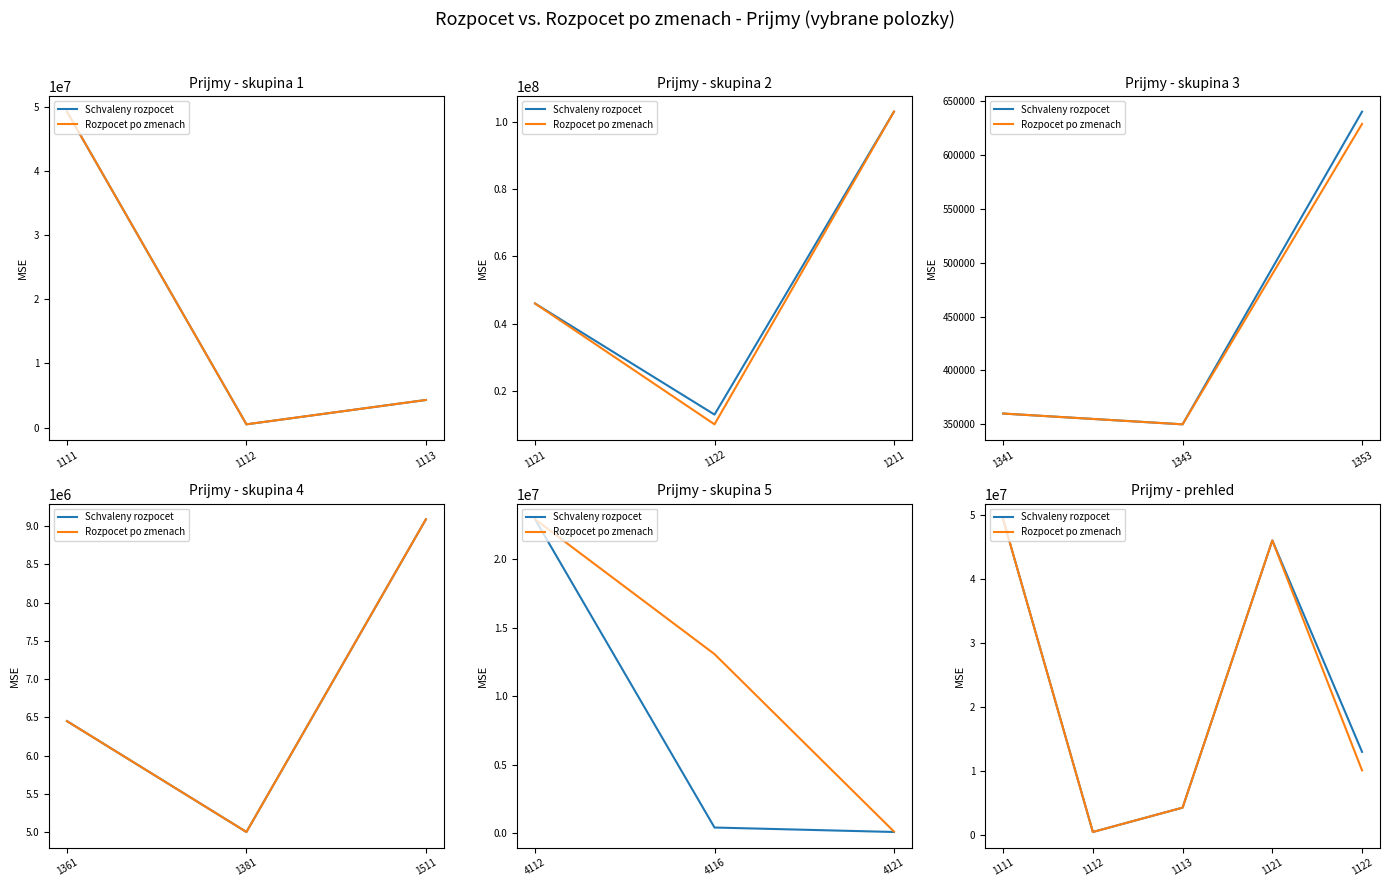

Rank the series by their average value, from highest to lowest.

Schvaleny rozpocet, Rozpocet po zmenach